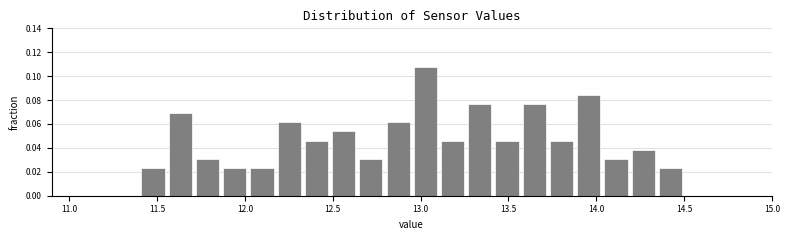

Around what value on the x-axis is the tallest bar? Give the approximate position of its centre, as read against the axis.

13.05